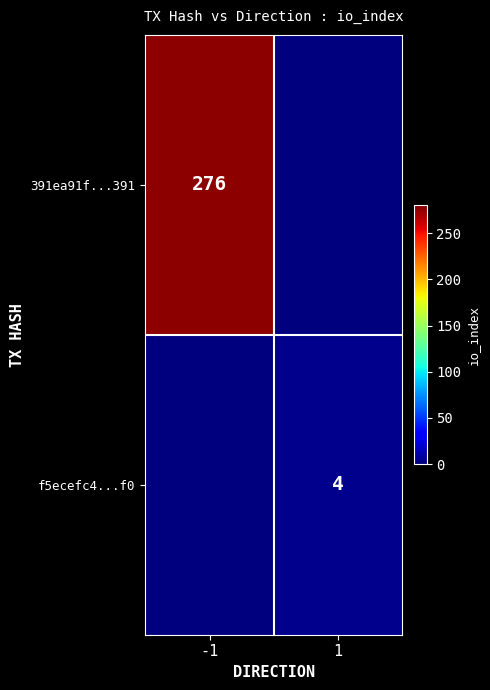

The value of f5ecefc4...f0 at 1 is 4. True or false?

True